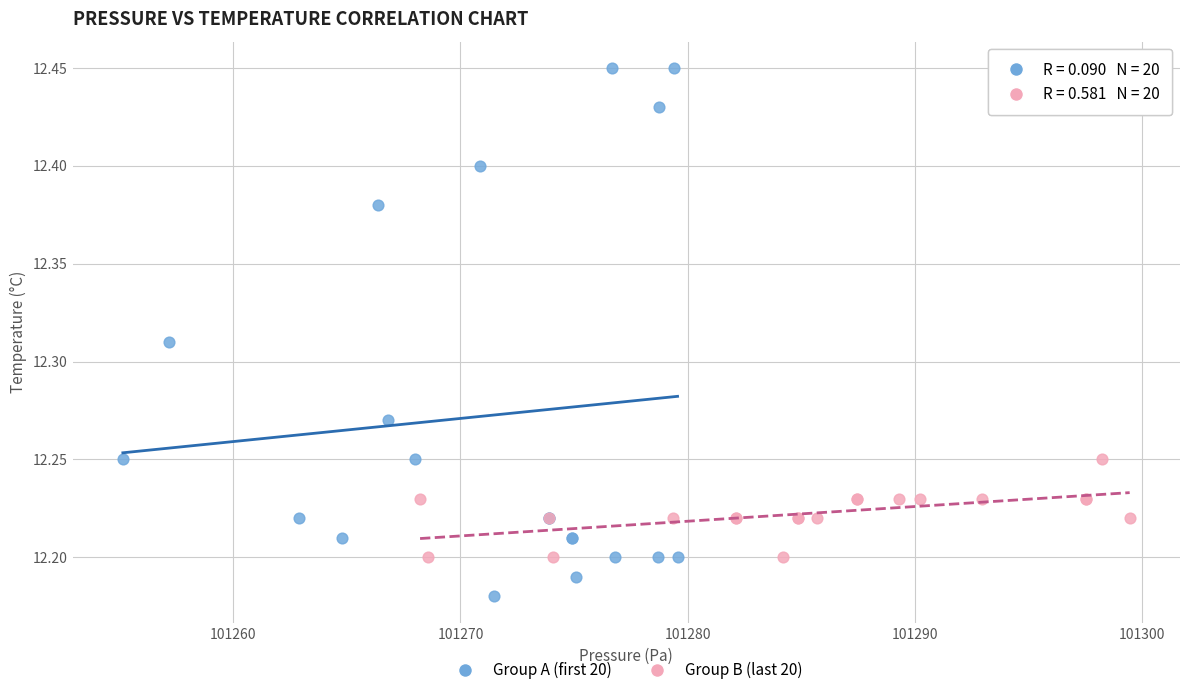

Which series contains the highest Y value?

Group A (first 20)